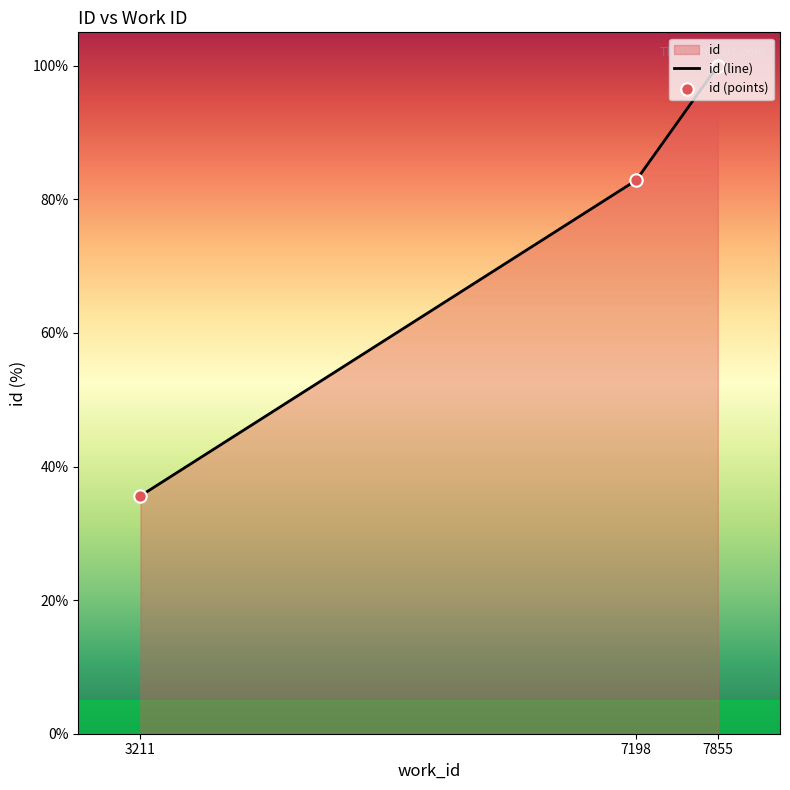

What is the change in value from 7198 to 7855?

+17.1